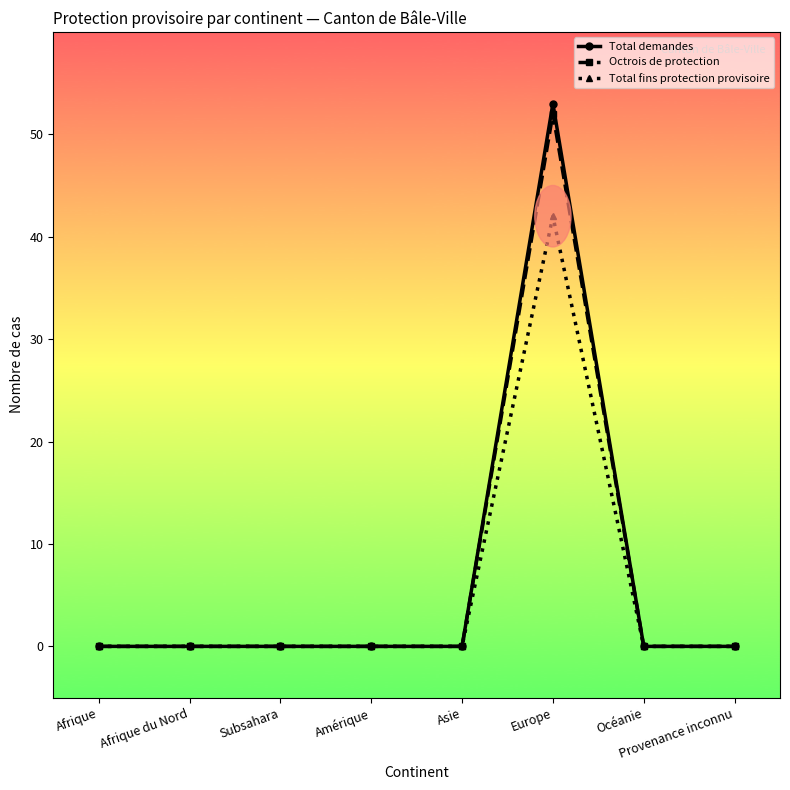

What is the label of the 7th point from the left?

Océanie